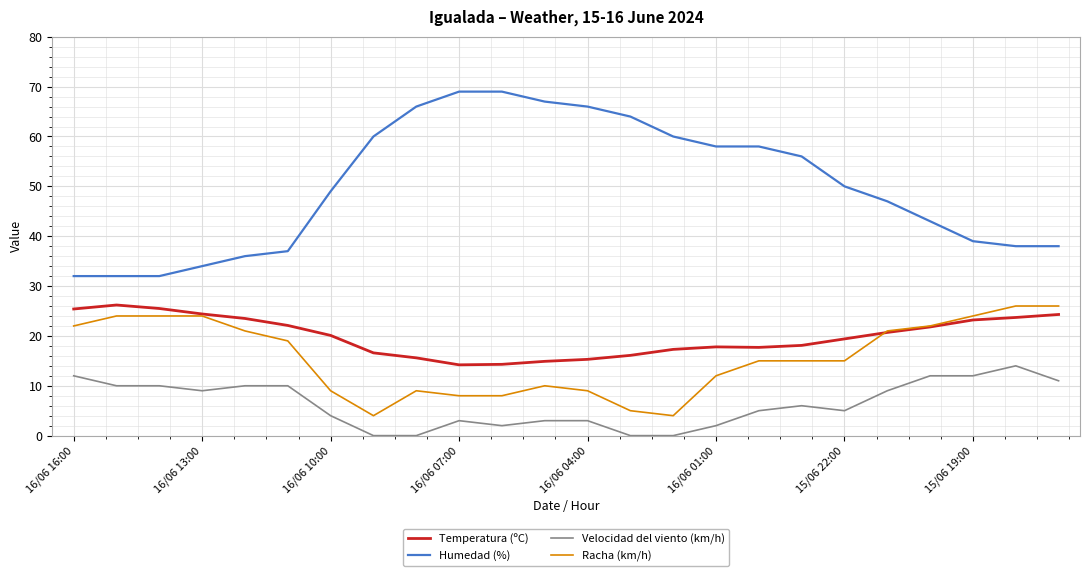

At how many categories does at least one series exceed 52?

11